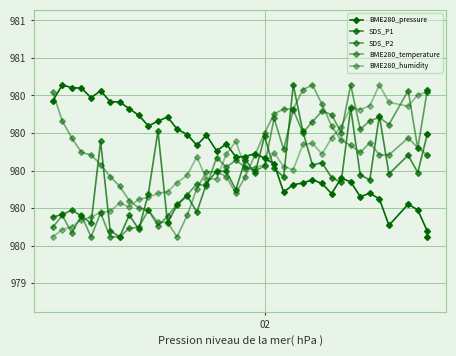

At which label does BME280_humidity reach its minimum?

02